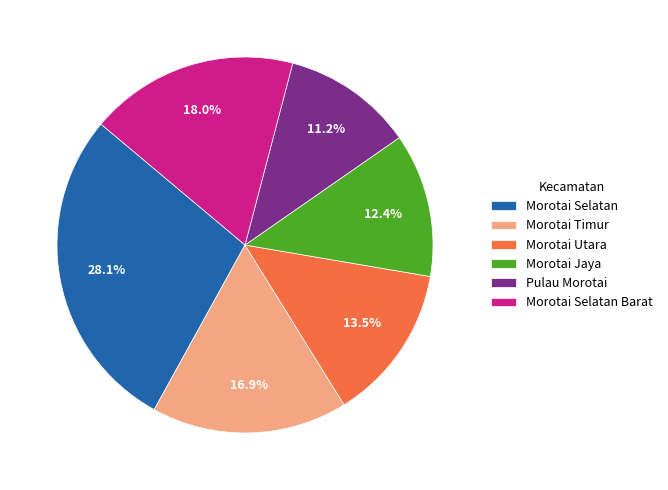

Does Morotai Selatan represent more than half of the total?

No